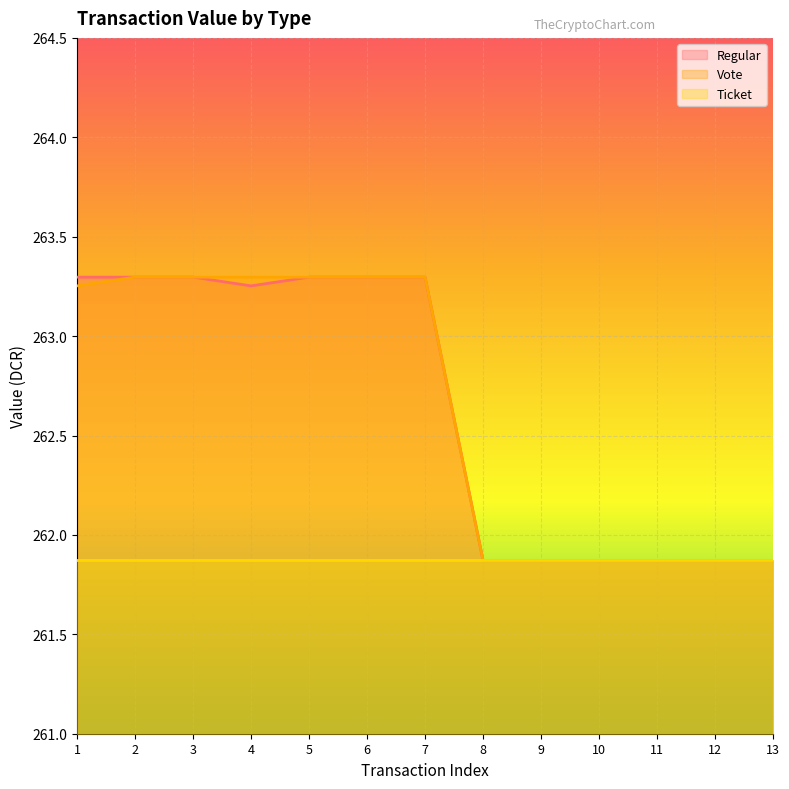

What is the value of the Regular point at the 1st from the left?

263.3